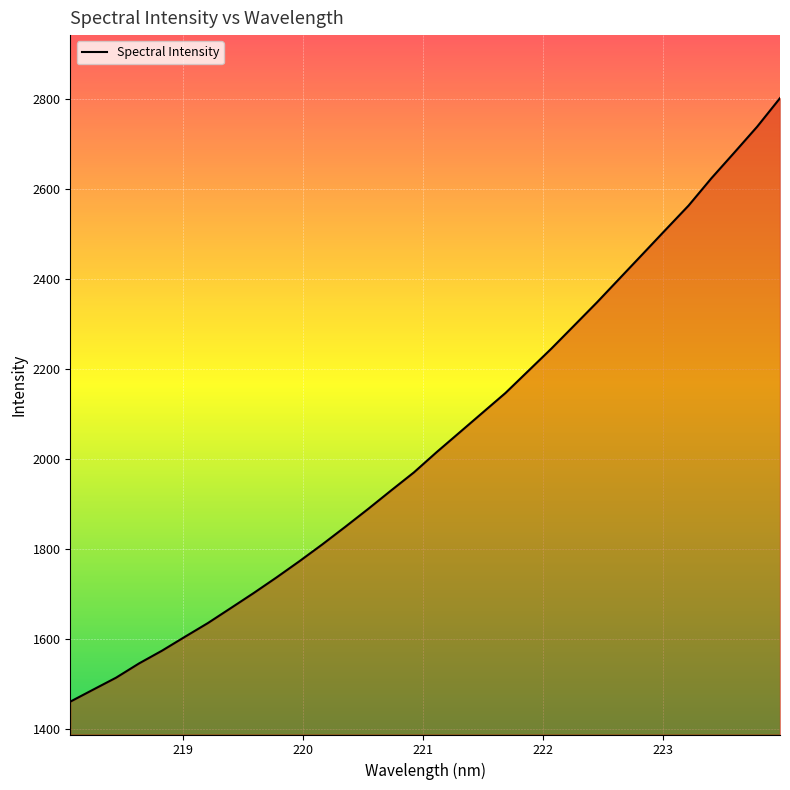

What is the difference between the maximum and minimum values?

1341.1